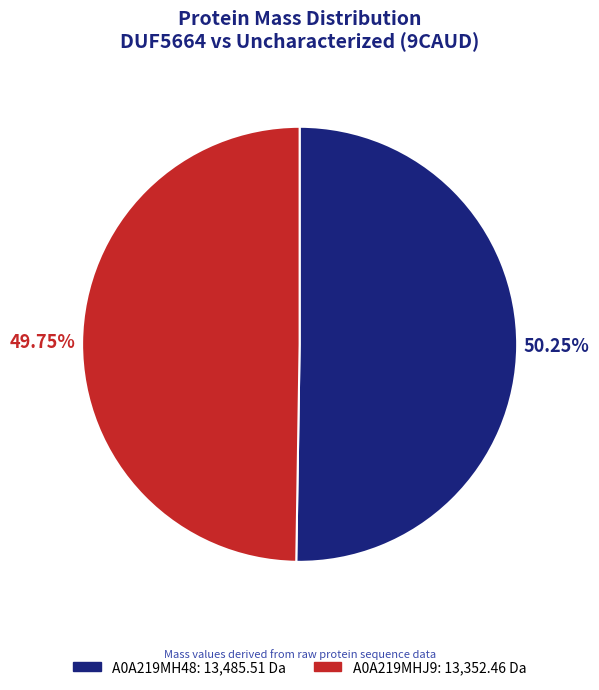

Does any single category account for the majority?

Yes